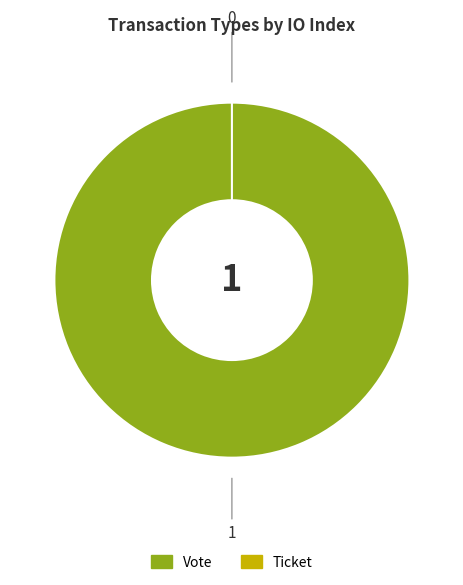

Is the sum of Vote and Ticket greater than half?

Yes